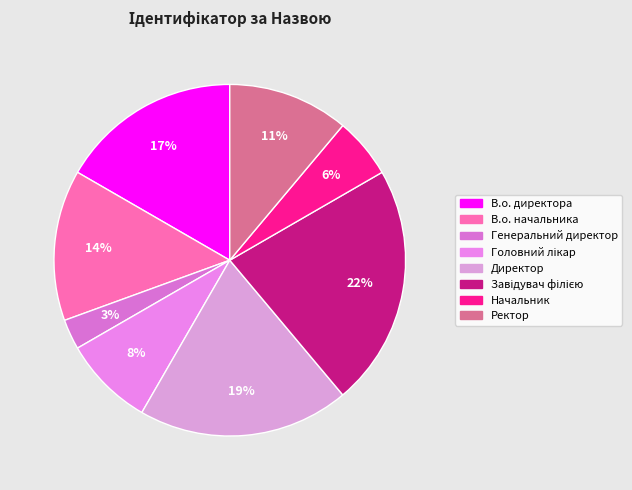

To the nearest percent, what is the difference between the largest and smallest slice percentages?

19%